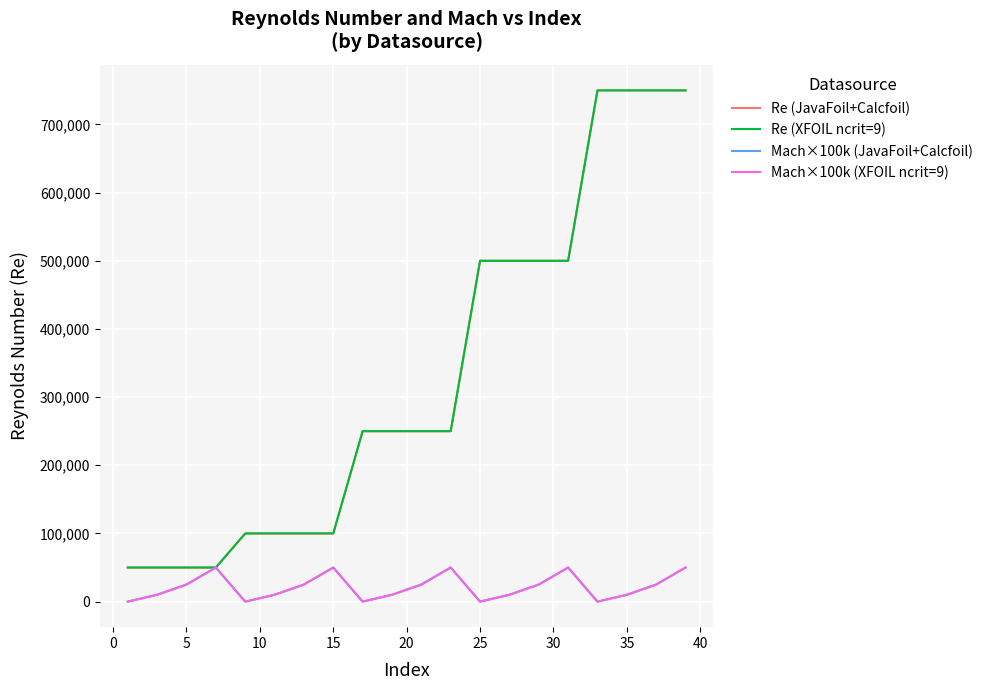

Does the chart have visible grid lines?

Yes